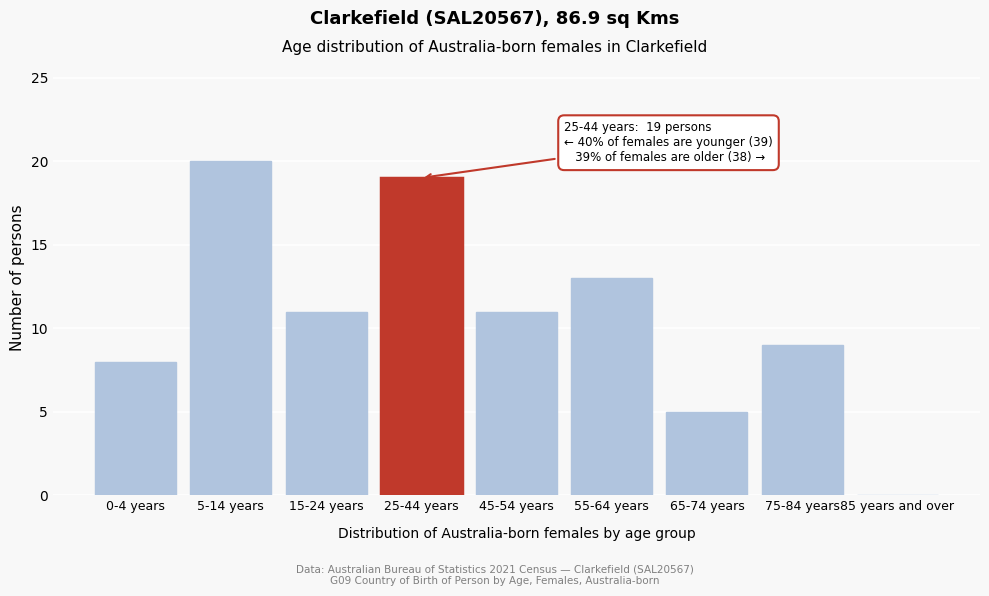

Reading left to right, transcribe all the data shown in this chart.

0-4 years=8	5-14 years=20	15-24 years=11	25-44 years=19	45-54 years=11	55-64 years=13	65-74 years=5	75-84 years=9	85 years and over=0